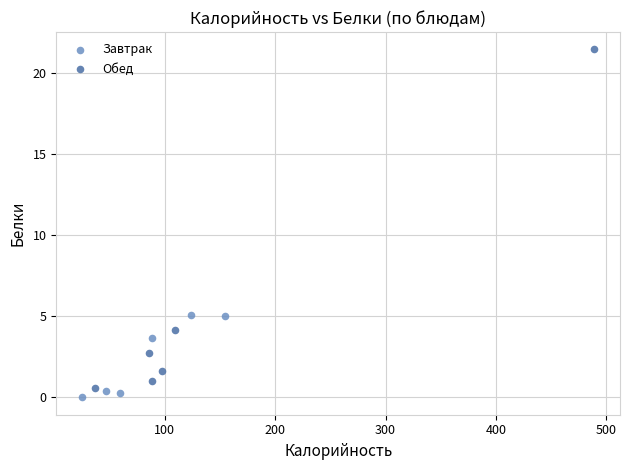

Which series reaches the maximum Y coordinate?

Обед